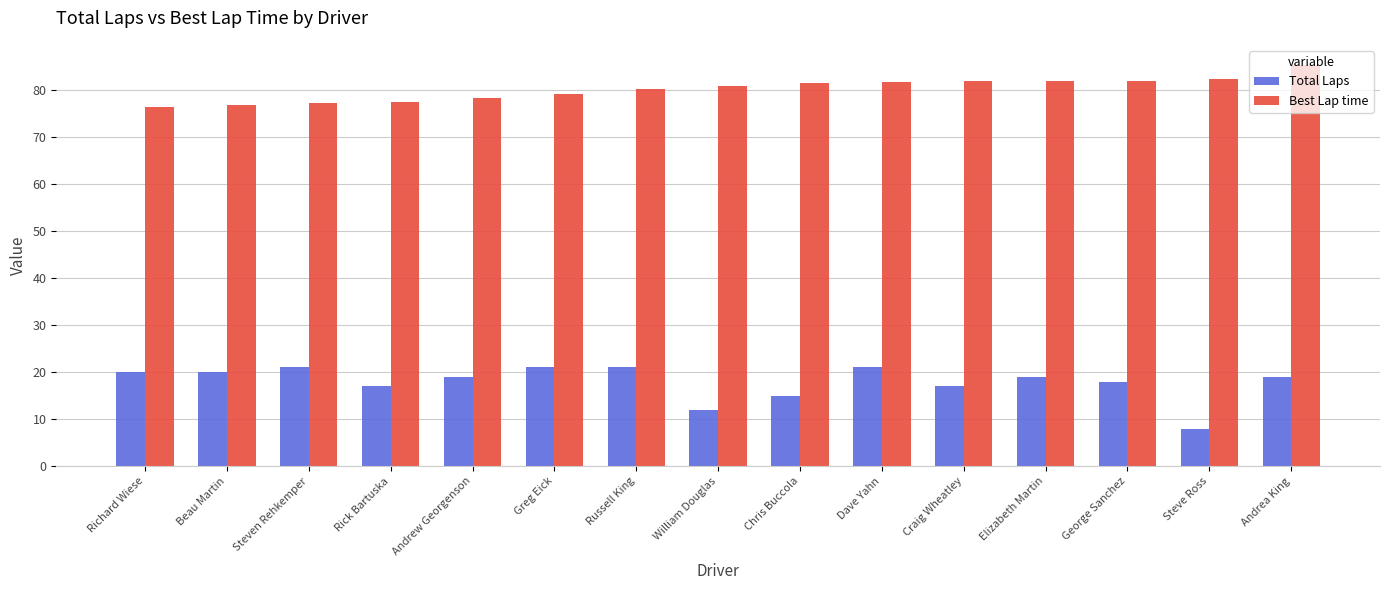

The Best Lap time series shows 76.5 at Richard Wiese. True or false?

True